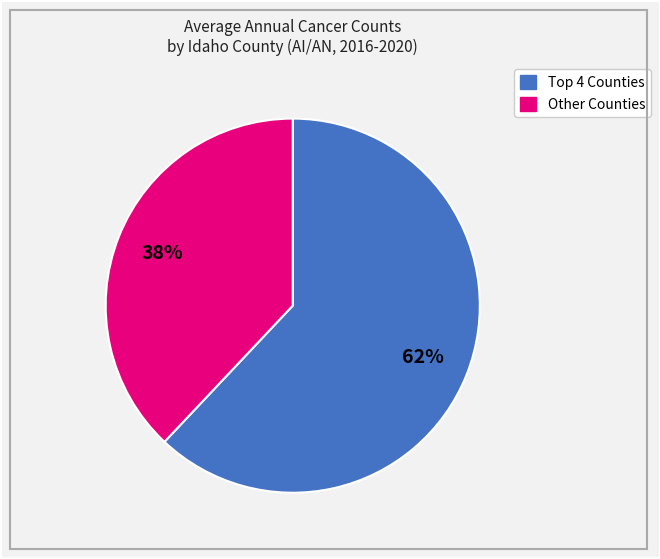

Does any single category account for the majority?

Yes